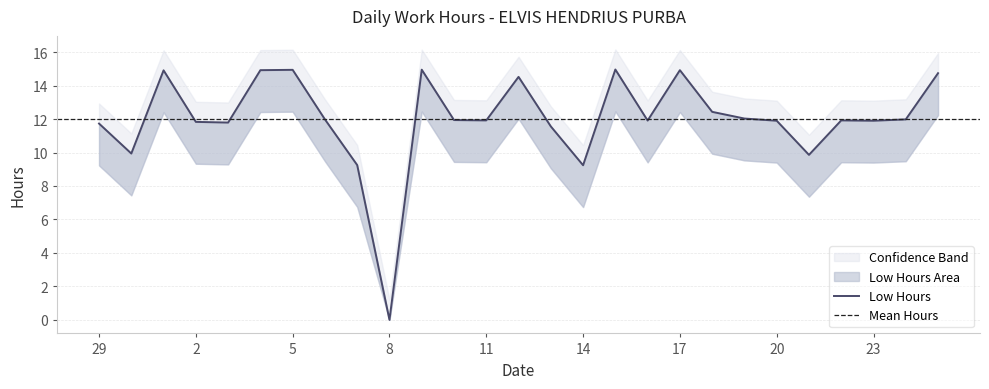

True or false: the data has more than 0 interior local peaks.

True